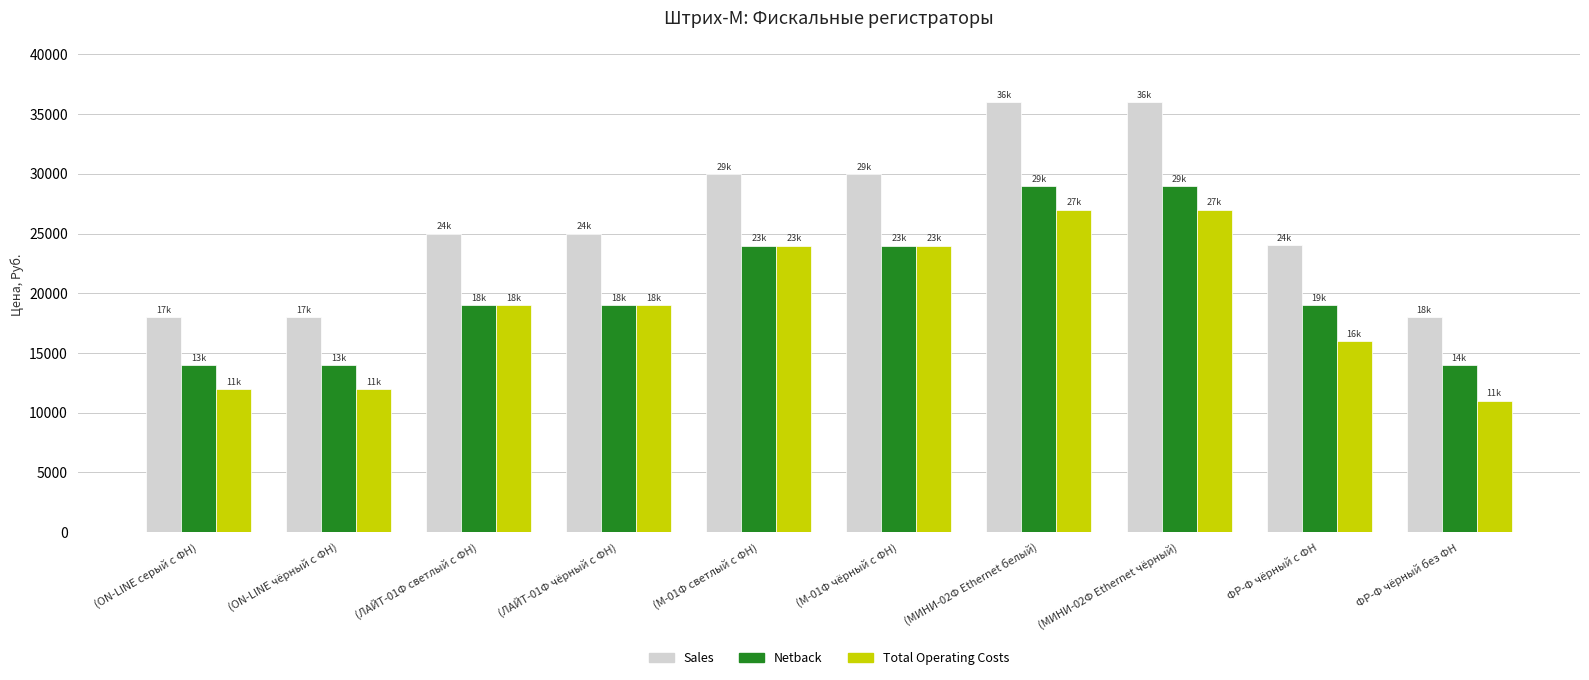

What is the difference between the maximum and second lowest values in the Total Operating Costs series?

15010